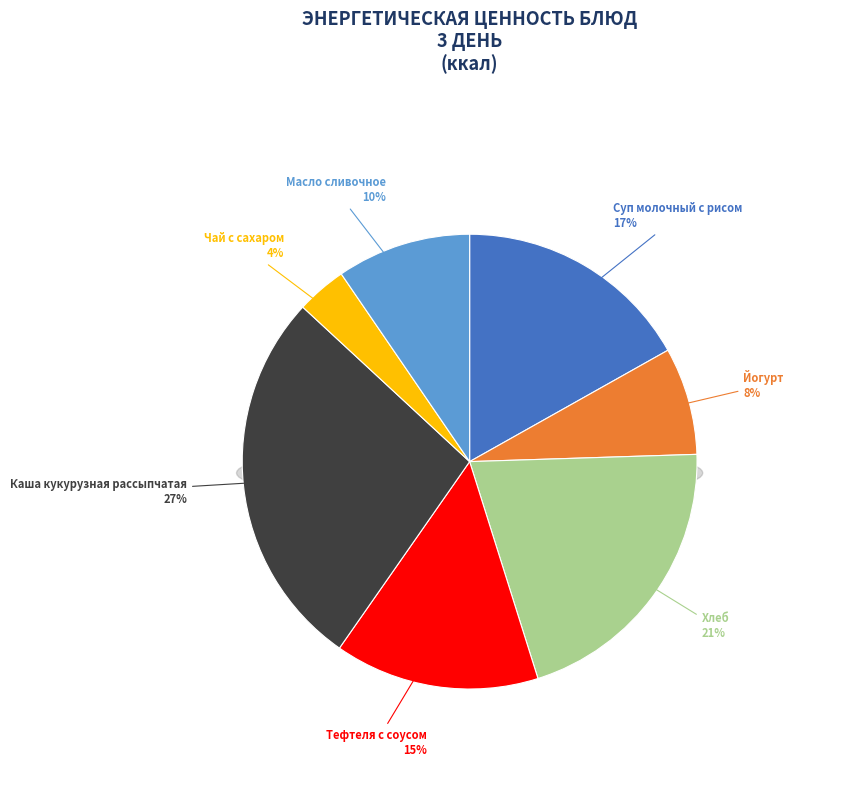

What is the change in value from Йогурт to Чай с сахаром?

-32.0